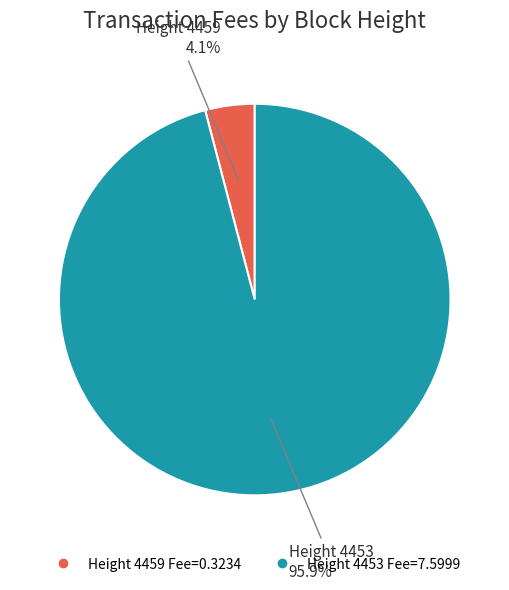

Does any single category account for the majority?

Yes